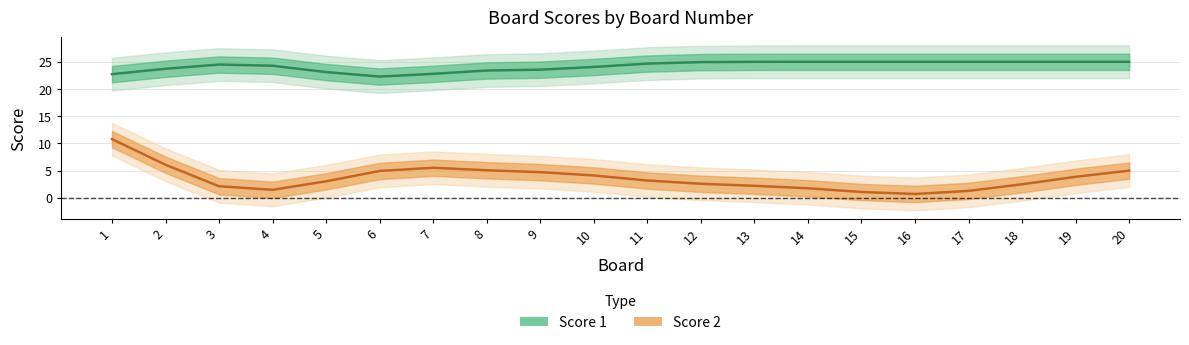

What is the difference between the maximum and minimum values in the Score 2 series?

10.1